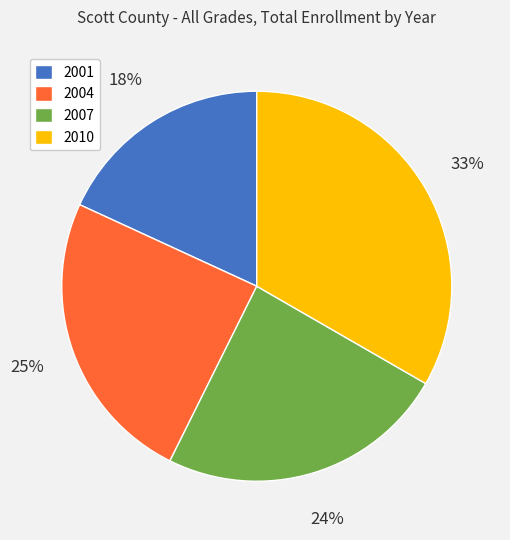

To the nearest percent, what portion does 2007 represent?

24%